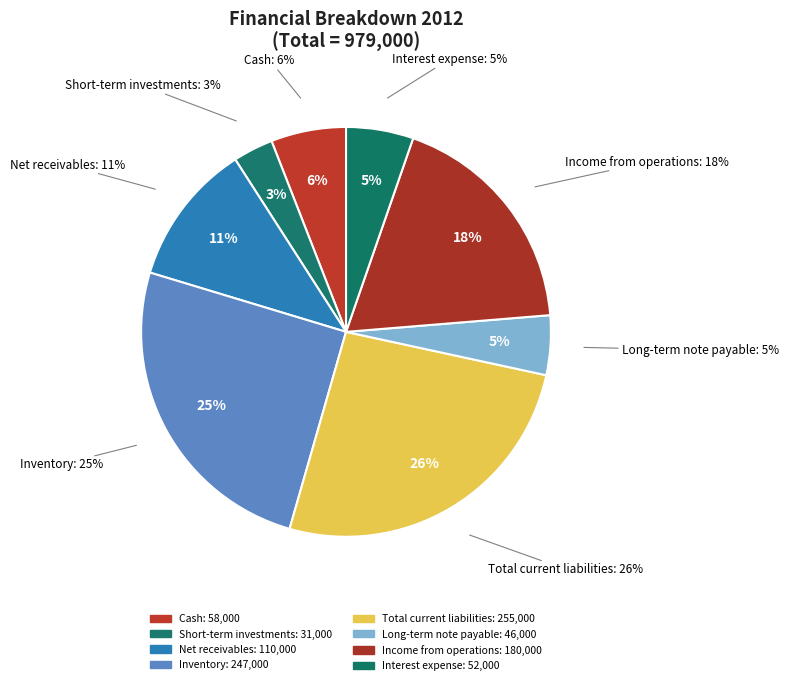

Is it true that Income from operations is 18% of the pie?

True